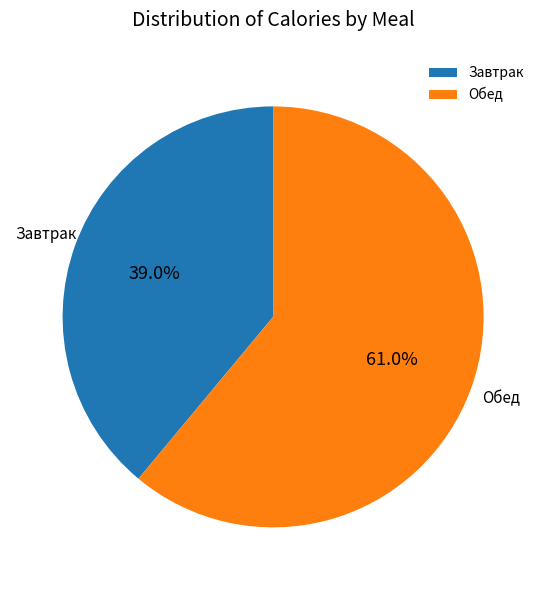

Rank the categories by value from highest to lowest.

Обед, Завтрак